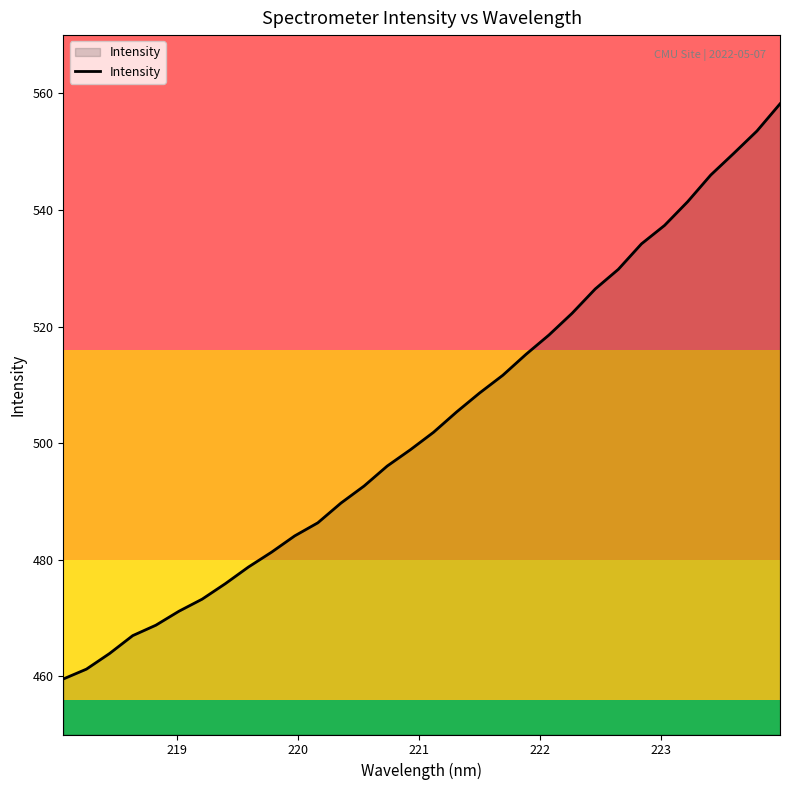

What is the minimum value shown in the chart?

459.5